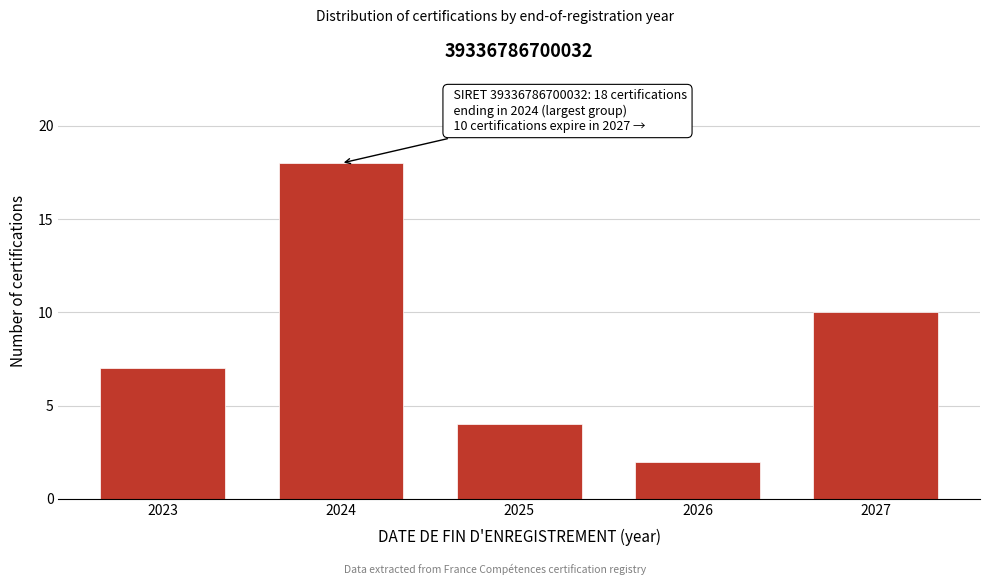

Reading left to right, transcribe all the data shown in this chart.

2023=7	2024=18	2025=4	2026=2	2027=10